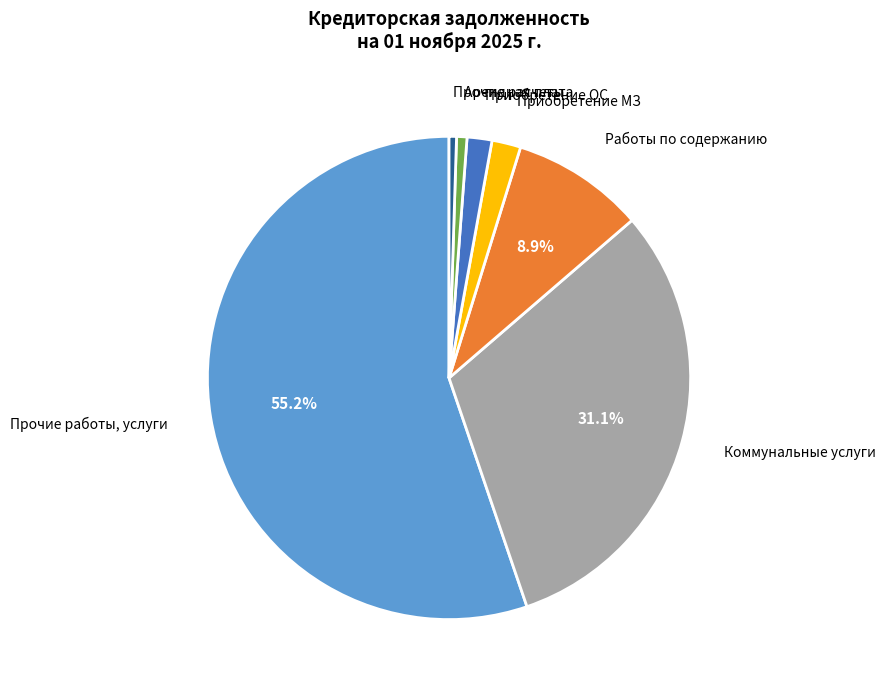

Which slice is the largest?

Прочие работы, услуги